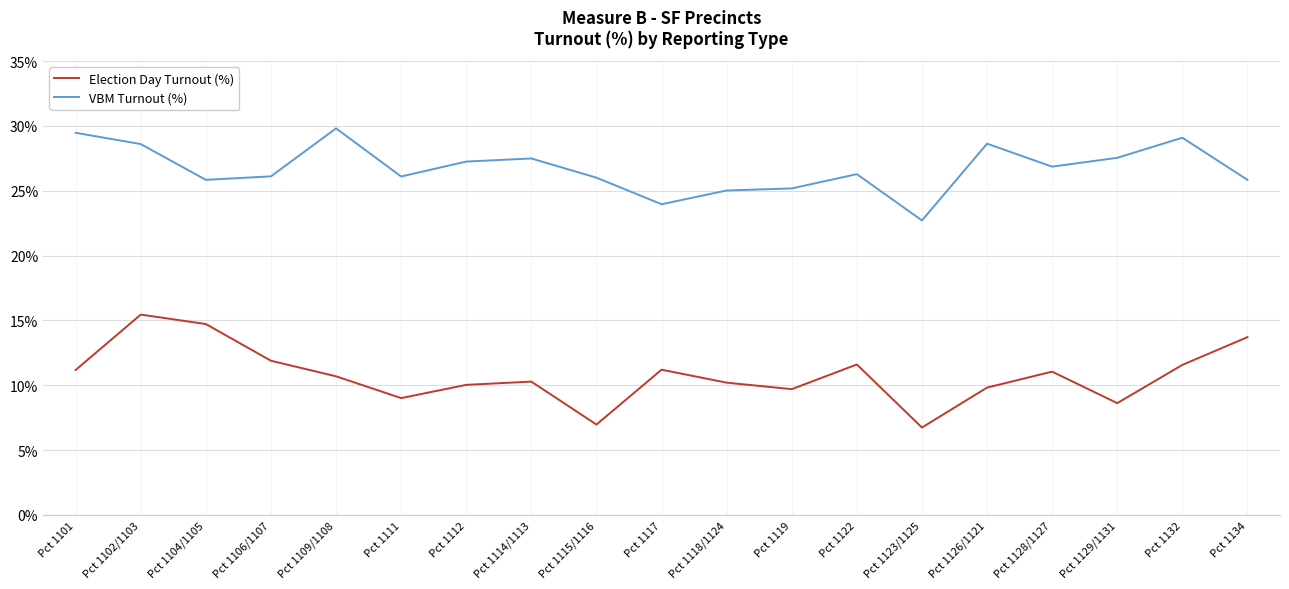

What is the difference between the maximum and minimum values in the Election Day Turnout (%) series?

8.7